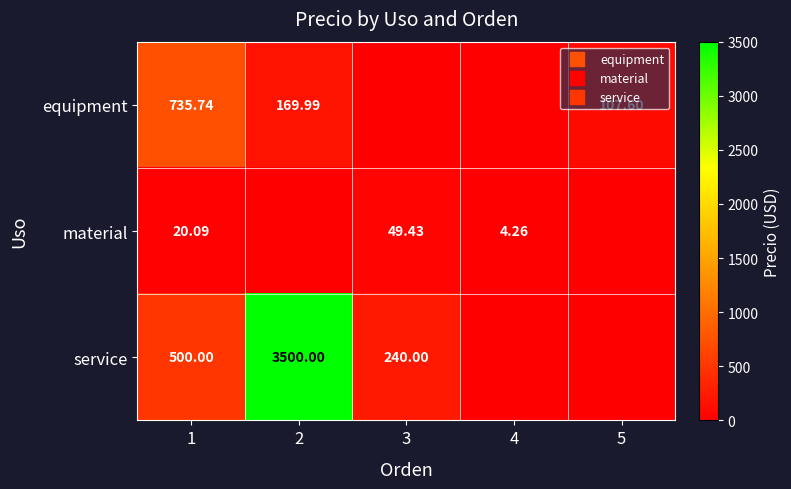

Read the material value at 3.

49.4